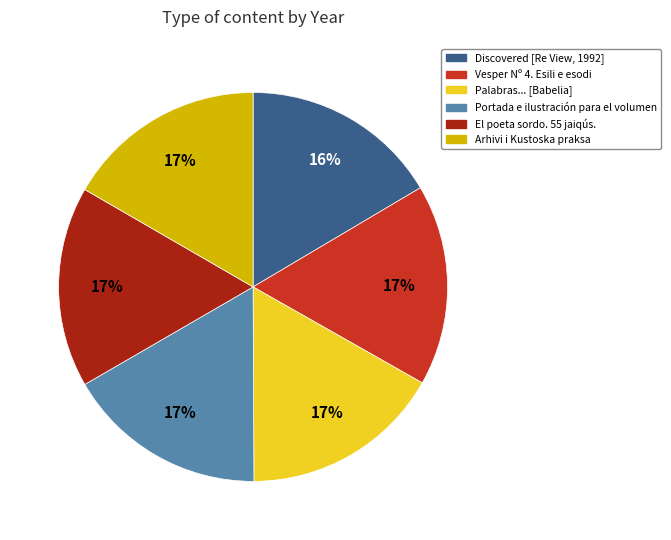

What is the ratio of the value at Portada e ilustración para el volumen to the value at Palabras... [Babelia]?

1.0